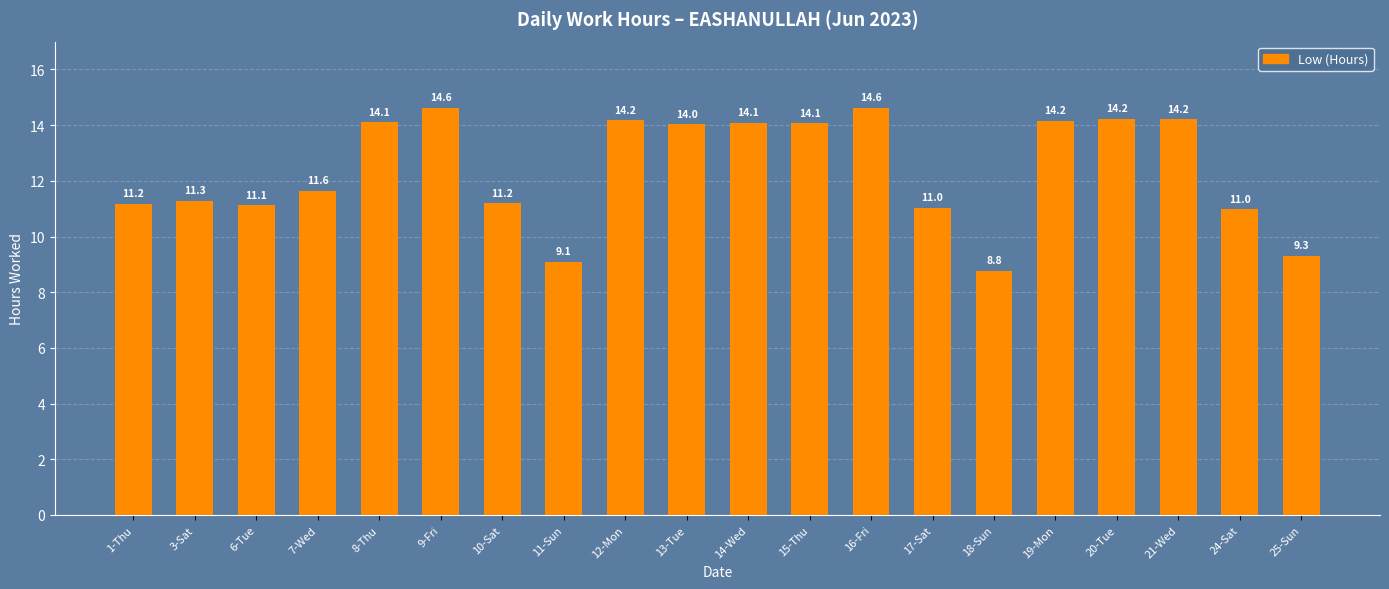

Where does the data first go above 14?

8-Thu